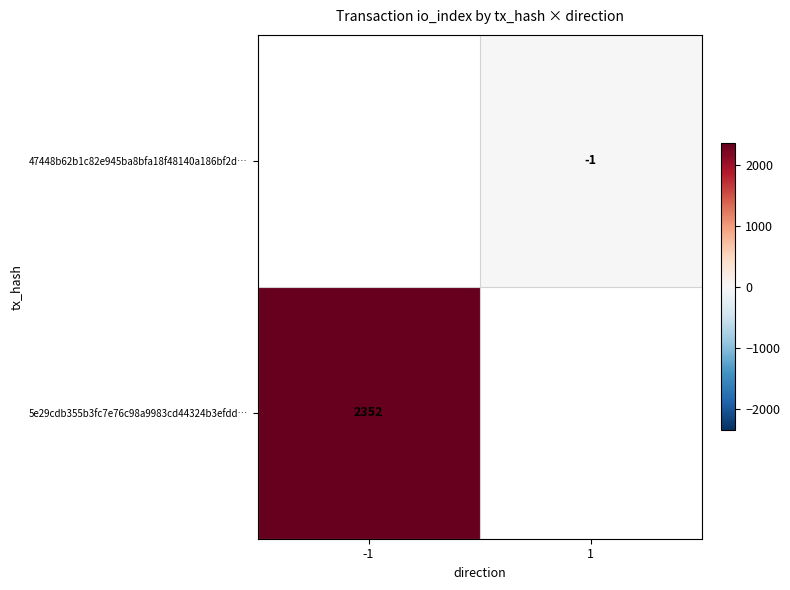

The value of 47448b62b1c82e945ba8bfa18f48140a186bf2d… at 1 is -1. True or false?

True